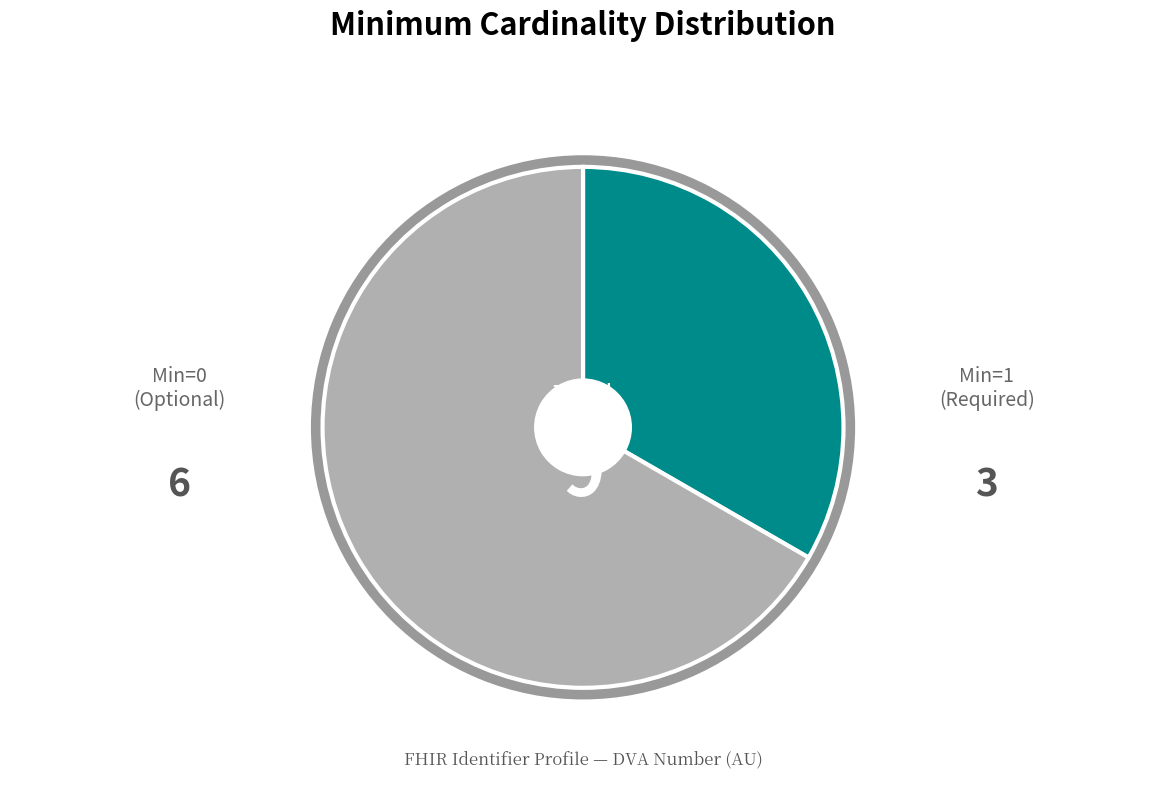

Does Identifier represent more than half of the total?

No